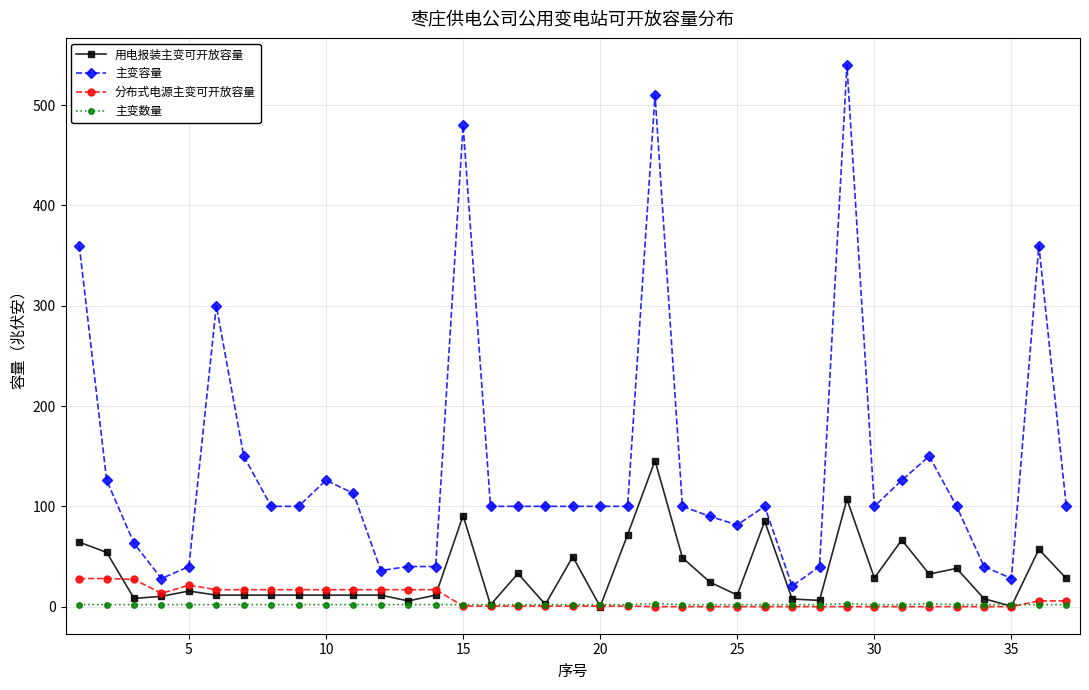

List the series in order of their peak value, lowest first.

主变数量, 分布式电源主变可开放容量, 用电报装主变可开放容量, 主变容量